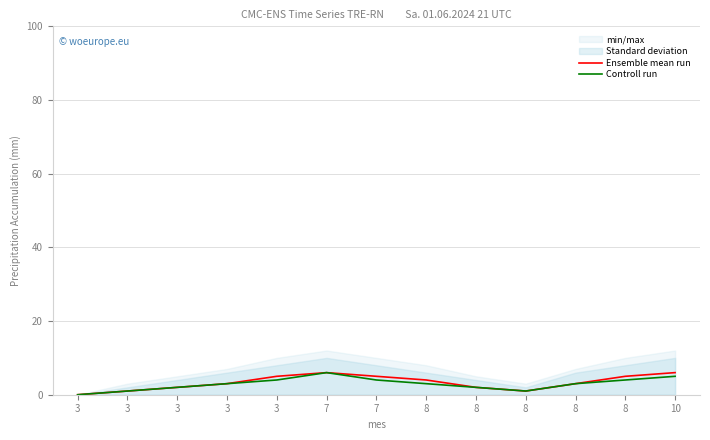

How many values in Ensemble mean run are above zero?

12